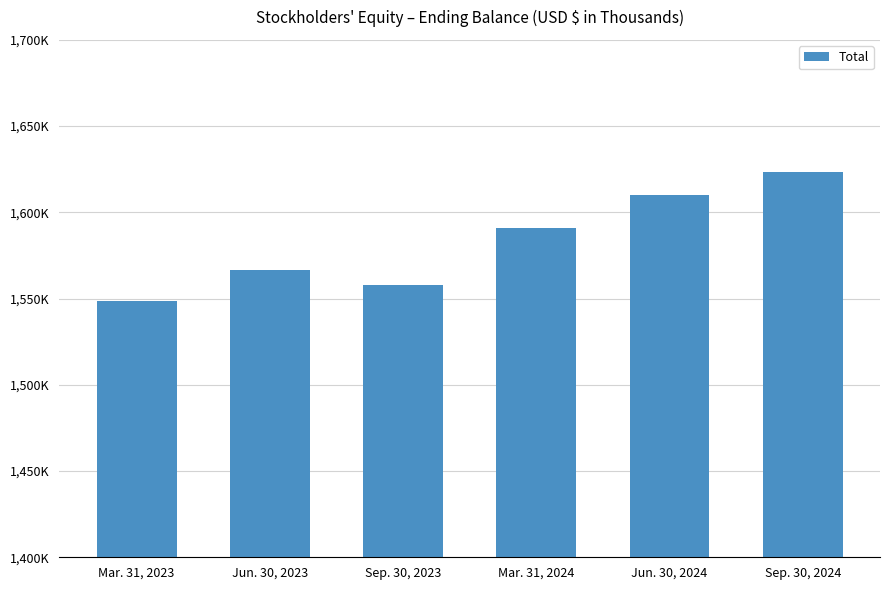

Are the bars horizontal?

No